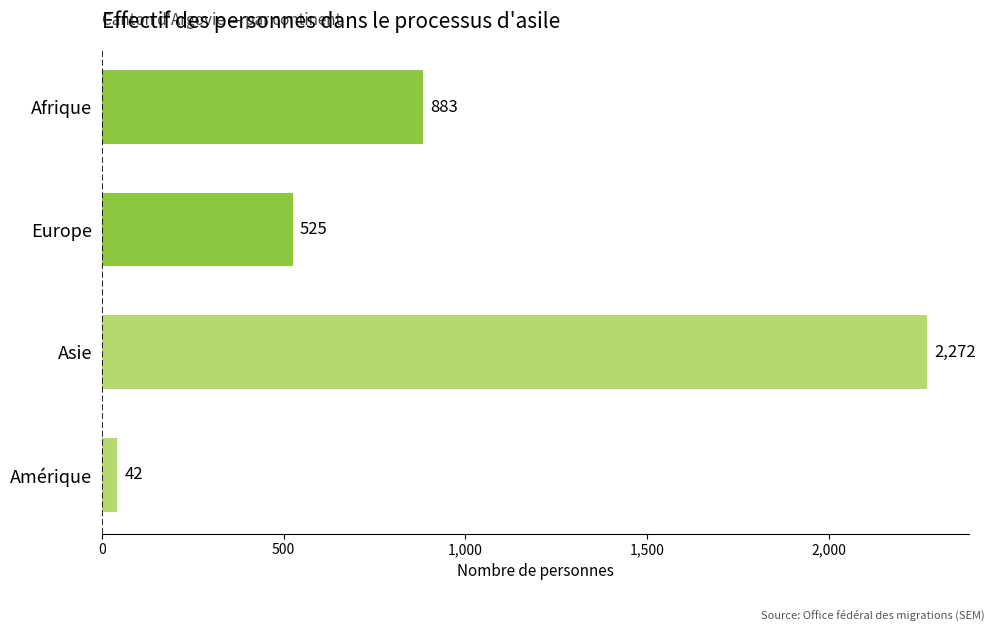

List the labels in order of value, largest first.

Asie, Afrique, Europe, Amérique